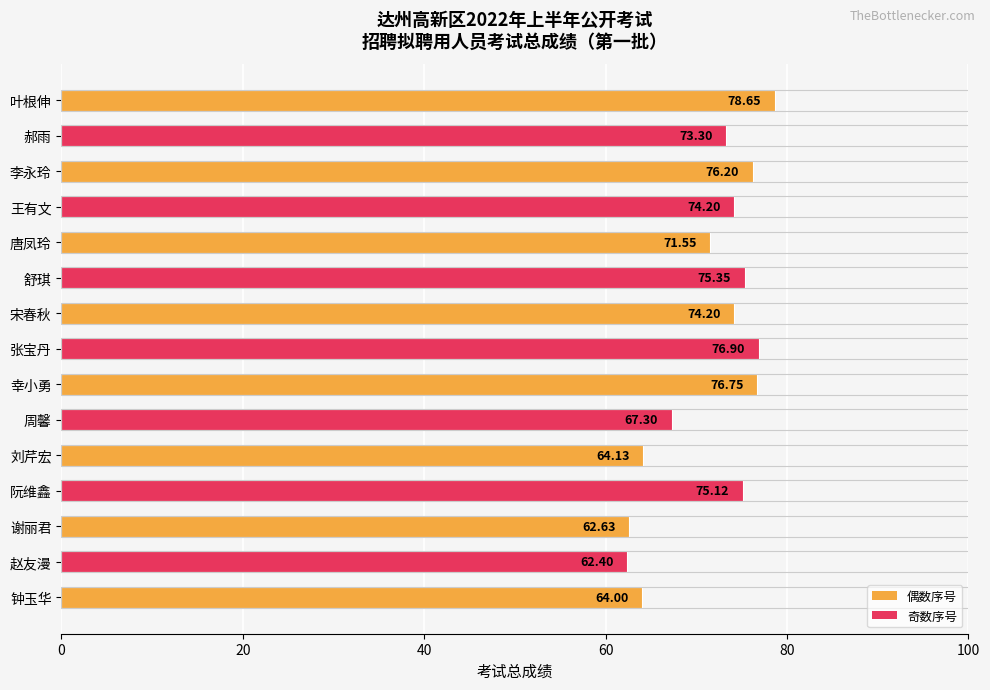

What is the label of the 3rd bar from the top?

李永玲